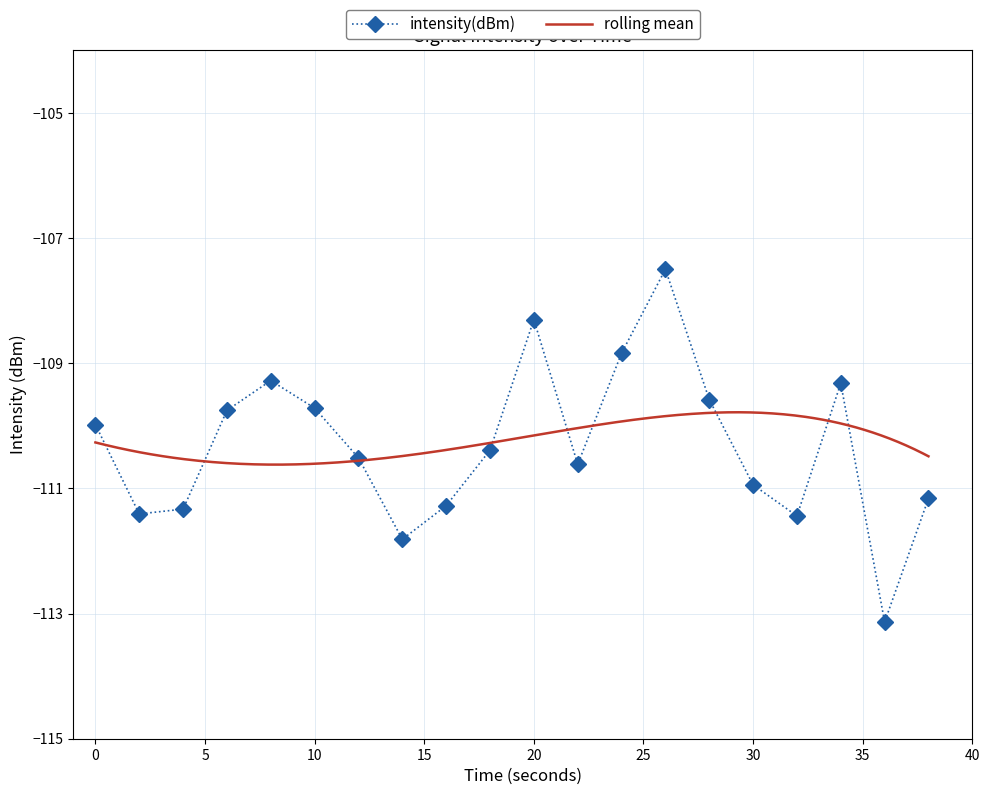

Rank the categories by value from highest to lowest.

26, 20, 24, 8, 34, 28, 10, 6, 0, 18, 12, 22, 30, 38, 16, 4, 2, 32, 14, 36